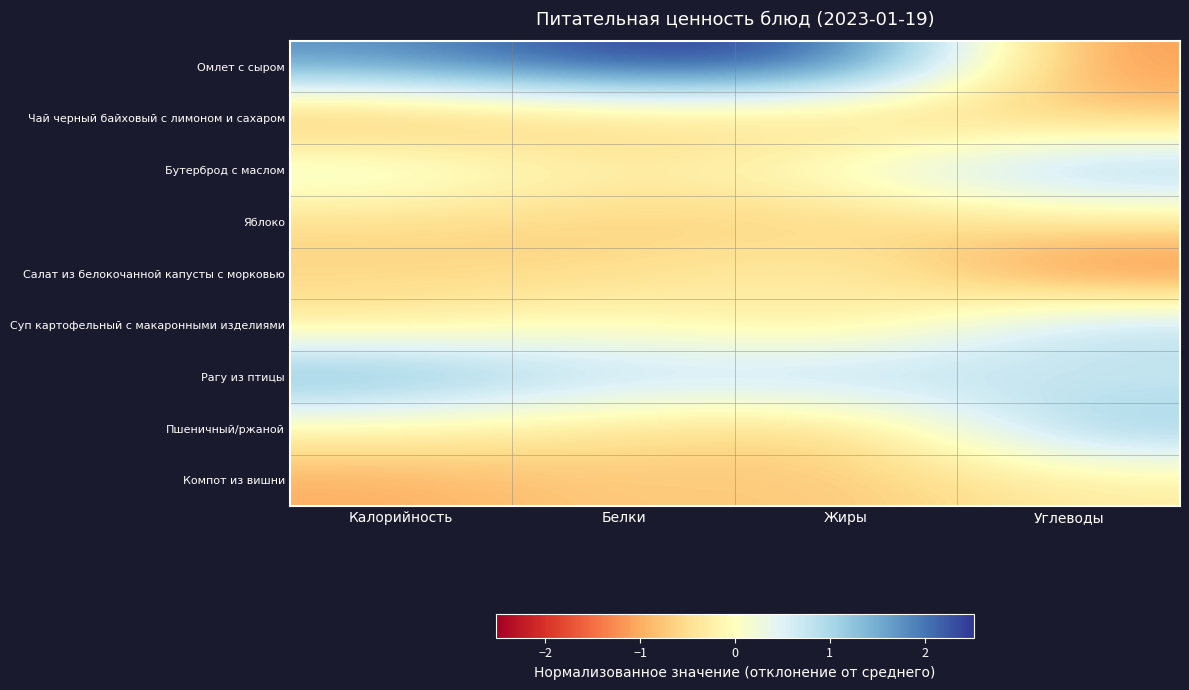

Reading right to left, what are all the values shown in this chart?

Омлет с сыром: Углеводы=-1.2	Жиры=2.3	Белки=2.5	Калорийность=1.8
Чай черный байховый с лимоном и сахаром: Углеводы=-0.8	Жиры=-0.8	Белки=-0.7	Калорийность=-1.1
Бутерброд с маслом: Углеводы=1.3	Жиры=0.2	Белки=-0.3	Калорийность=0.5
Яблоко: Углеводы=-0.4	Жиры=-0.7	Белки=-0.7	Калорийность=-0.6
Салат из белокочанной капусты с морковью: Углеводы=-1.5	Жиры=-0.1	Белки=-0.6	Калорийность=-0.6
Суп картофельный с макаронными изделиями: Углеводы=1.0	Жиры=-0.5	Белки=0.0	Калорийность=-0.3
Рагу из птицы: Углеводы=0.6	Жиры=1.1	Белки=0.8	Калорийность=1.6
Пшеничный/ржаной: Углеводы=1.2	Жиры=-0.7	Белки=-0.5	Калорийность=-0.2
Компот из вишни: Углеводы=-0.3	Жиры=-0.8	Белки=-0.7	Калорийность=-1.0